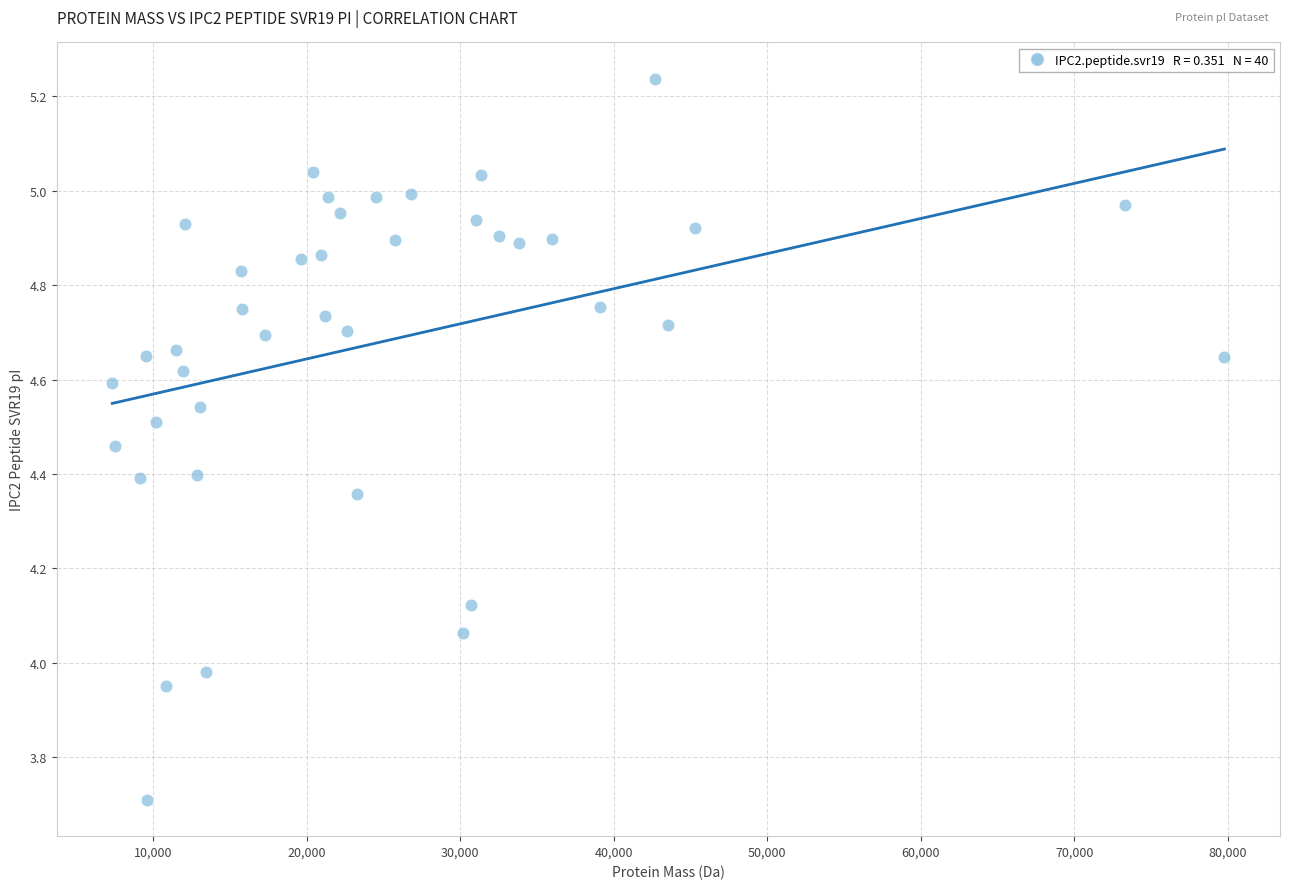

What is the range of X values (max minus min)?

72415.5